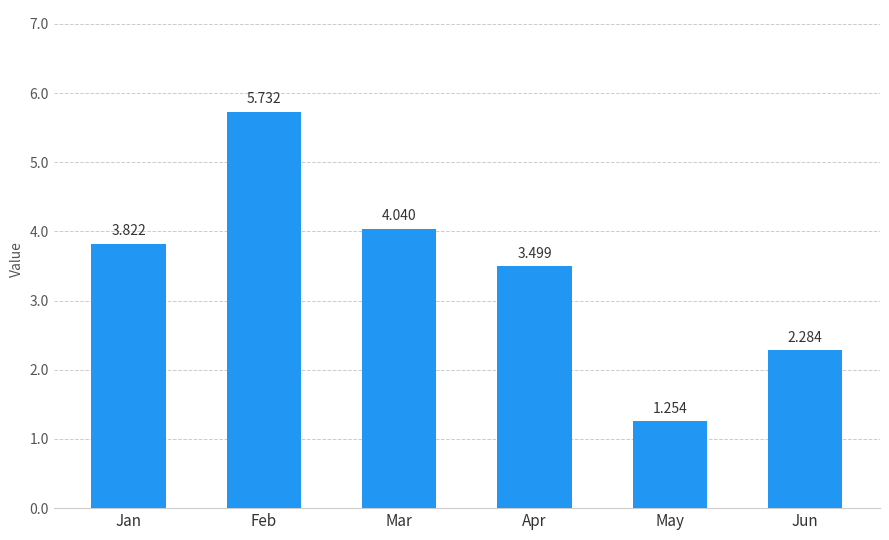

What is the sum of all values?

20.6